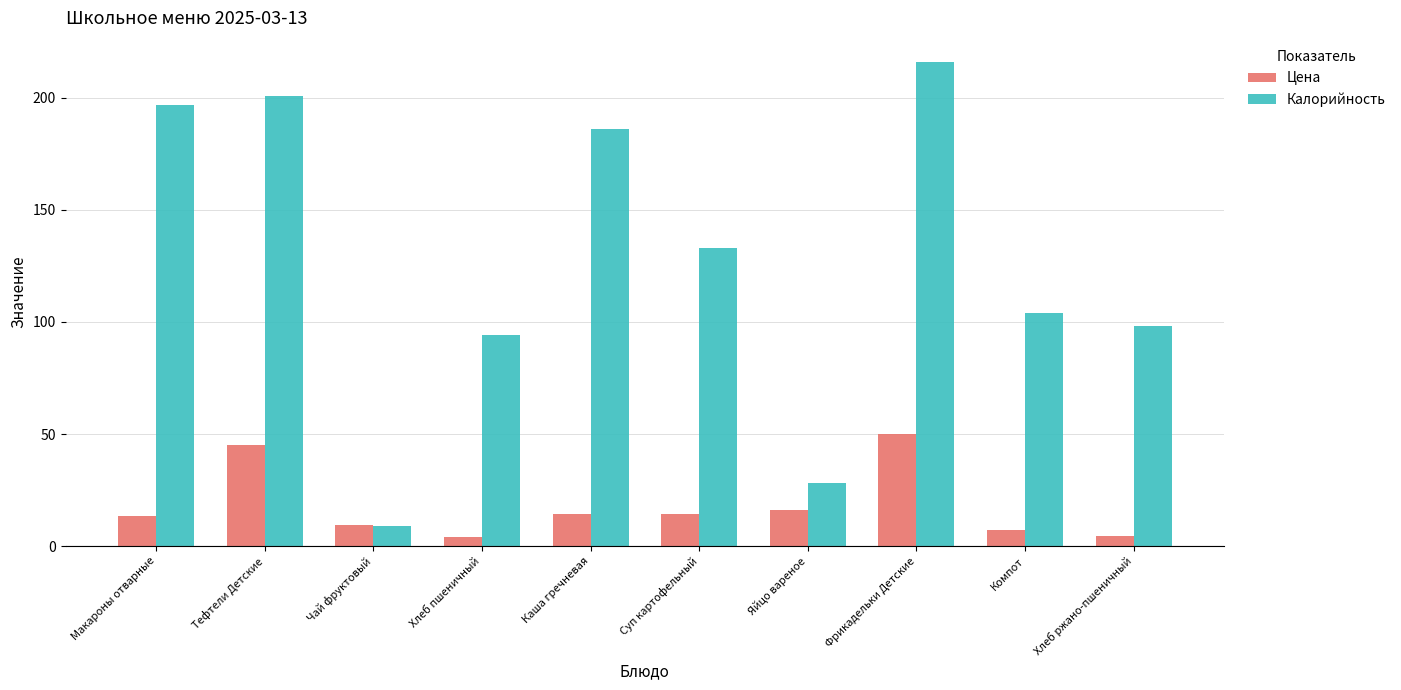

What is the maximum value shown in the chart?

216.0